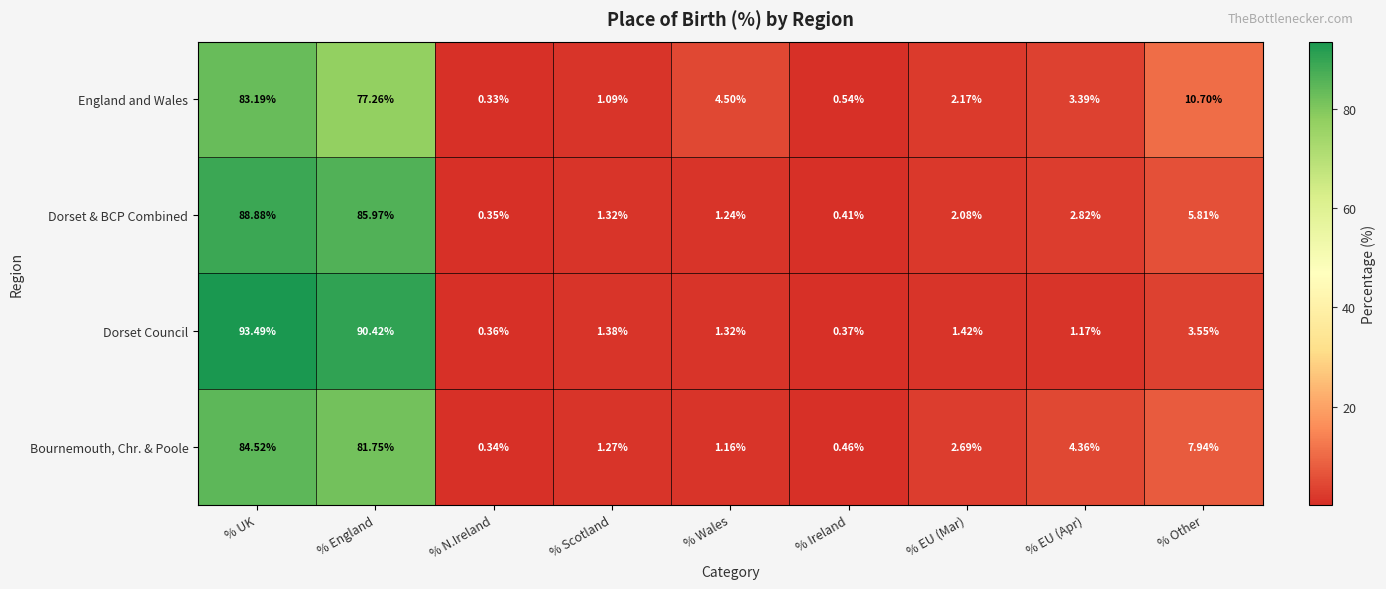

Which series has the widest spread of values?

Dorset Council